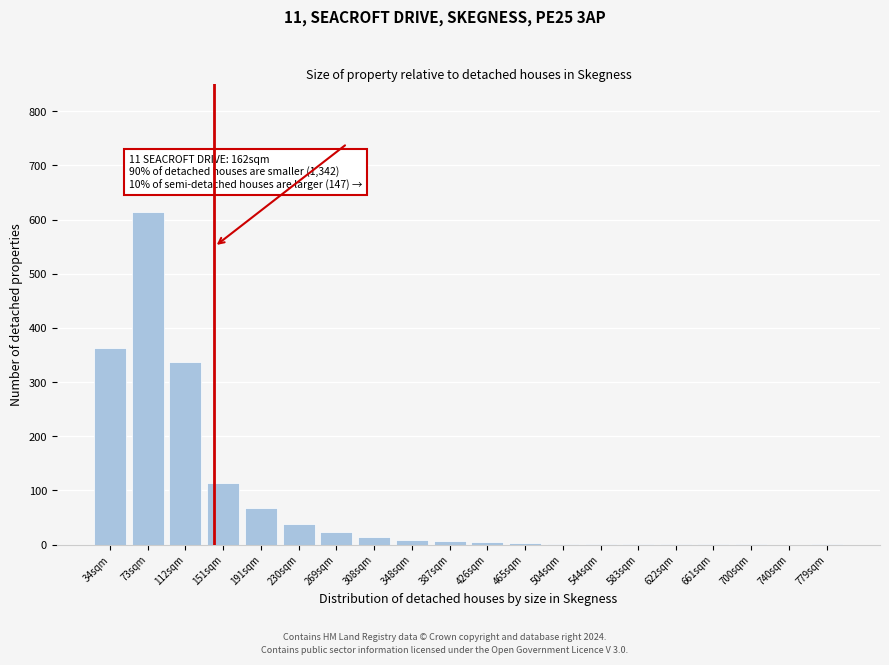

What is the sum of all values?

1600